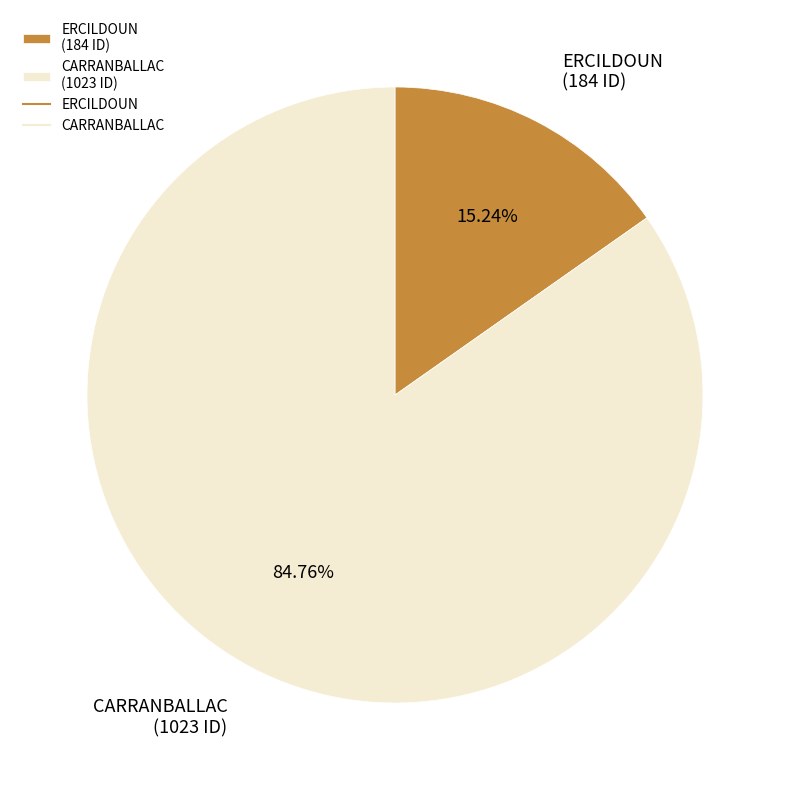

What portion of the pie excludes ERCILDOUN?

84.8%